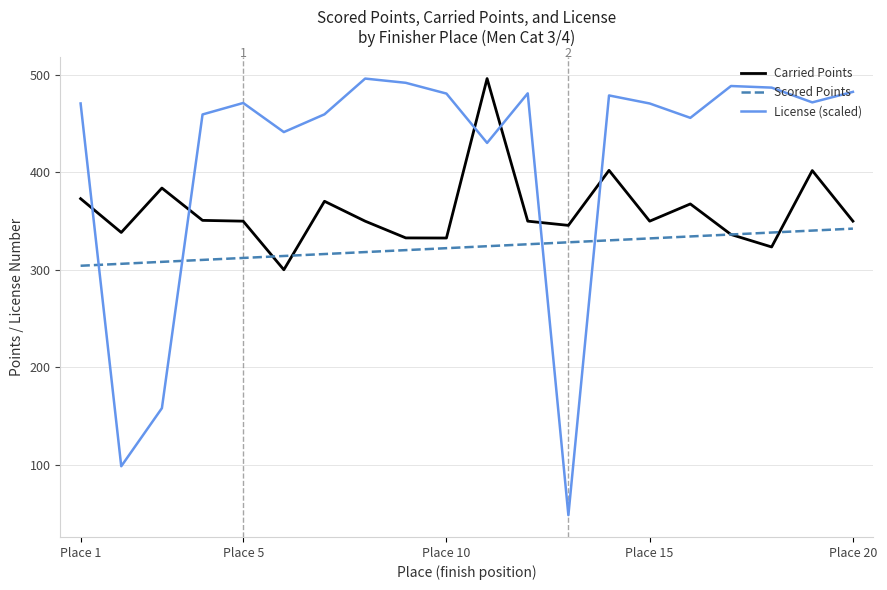

List the series in order of their overall mean, lowest first.

Scored Points, Carried Points, License (scaled)